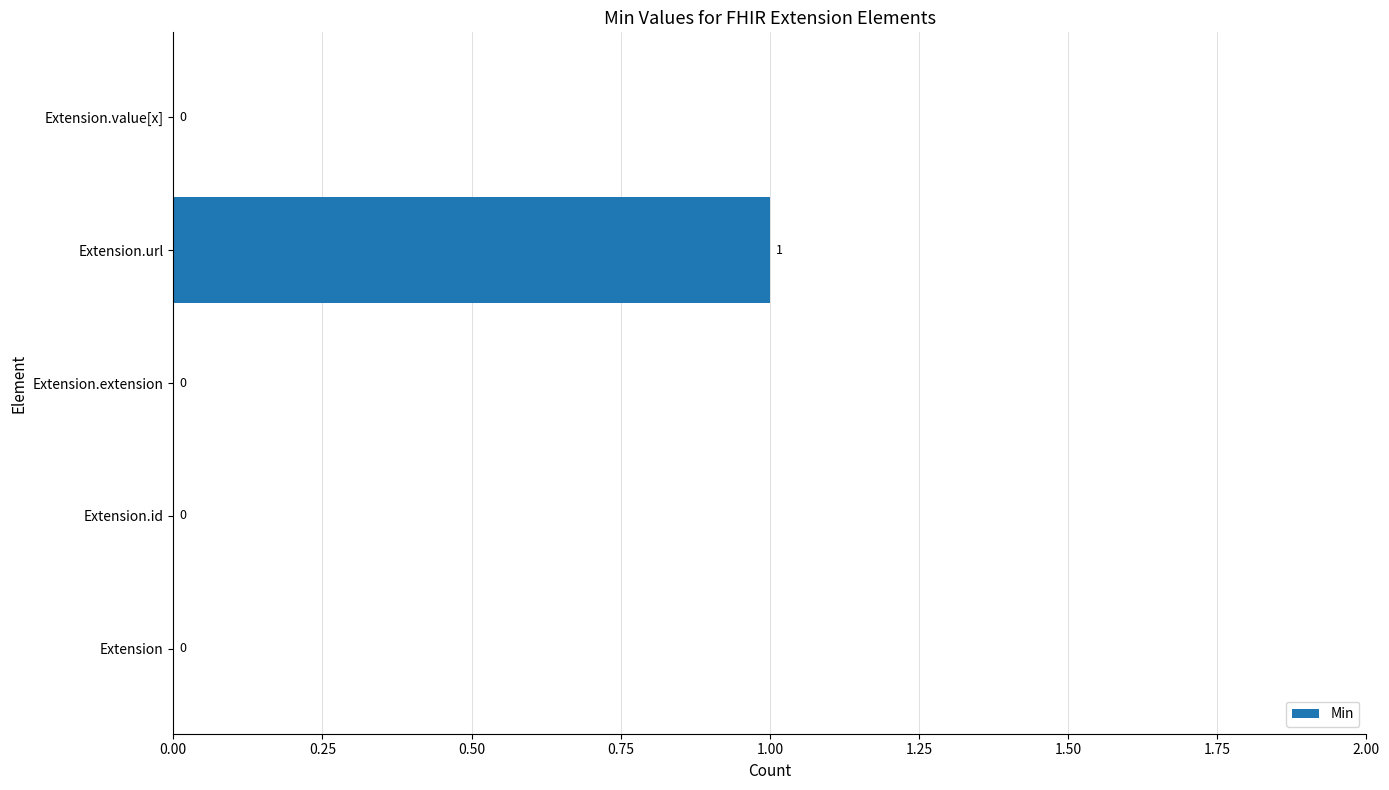

The value at Extension.extension is 0. True or false?

True